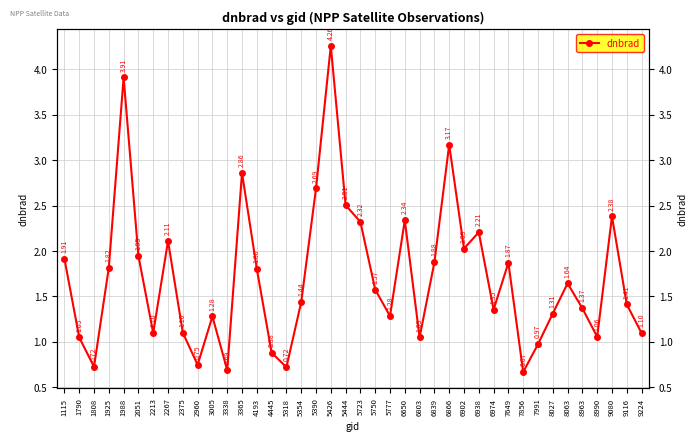

At which category does the chart reach its minimum across all series?

7856